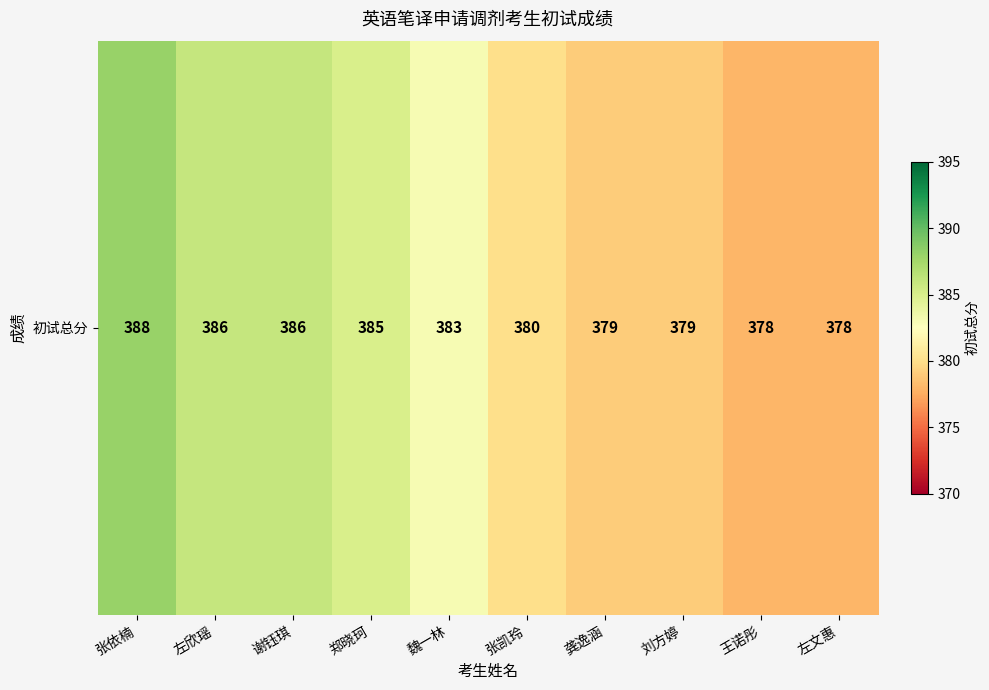

Reading left to right, what are all the values shown in this chart?

张依楠=388	左欣瑶=386	谢钰琪=386	郑晓珂=385	魏一林=383	张凯玲=380	龚逸涵=379	刘方婷=379	王诺彤=378	左文惠=378